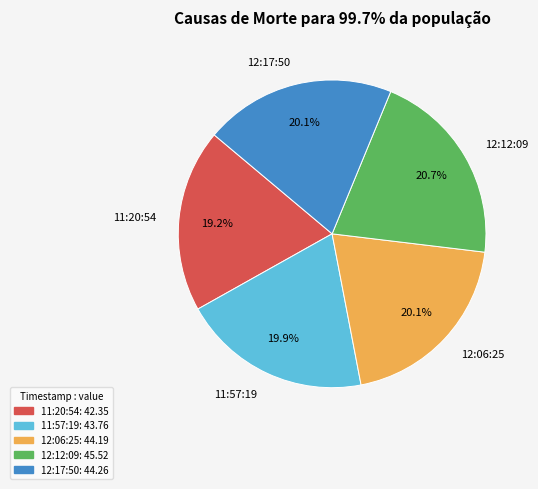

Is there any slice that represents more than half of the pie?

No